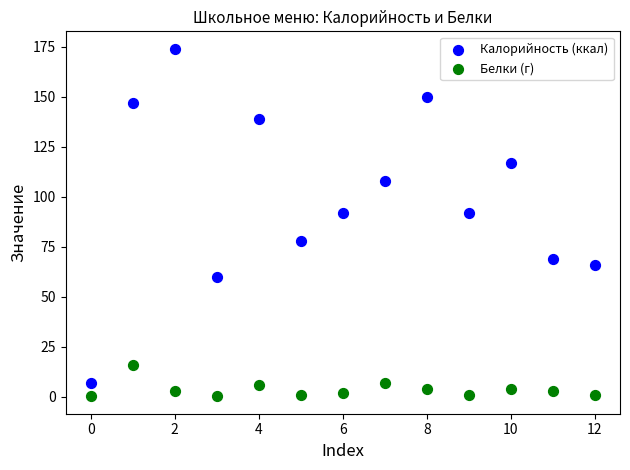

Which series contains the lowest Y value?

Белки (г)